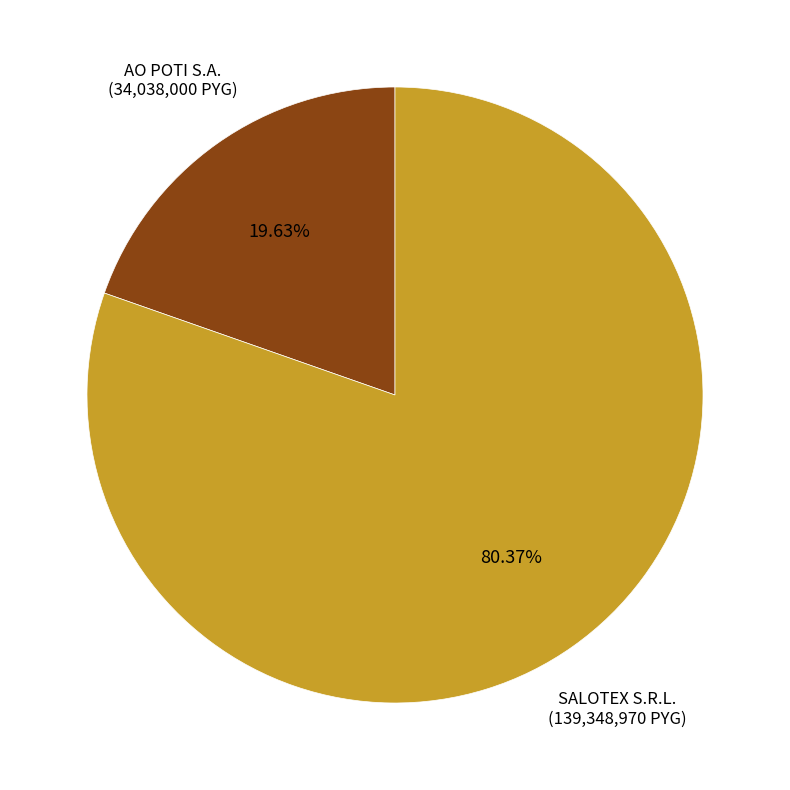

What is the smallest slice in the pie chart?

AO POTI S.A.